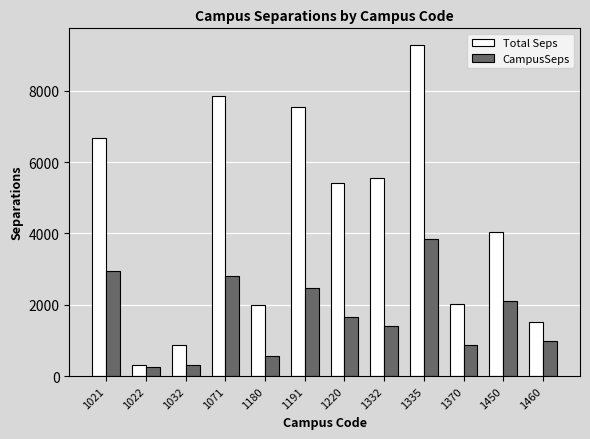

What is the difference between the CampusSeps values at 1335 and 1450?

1739.0